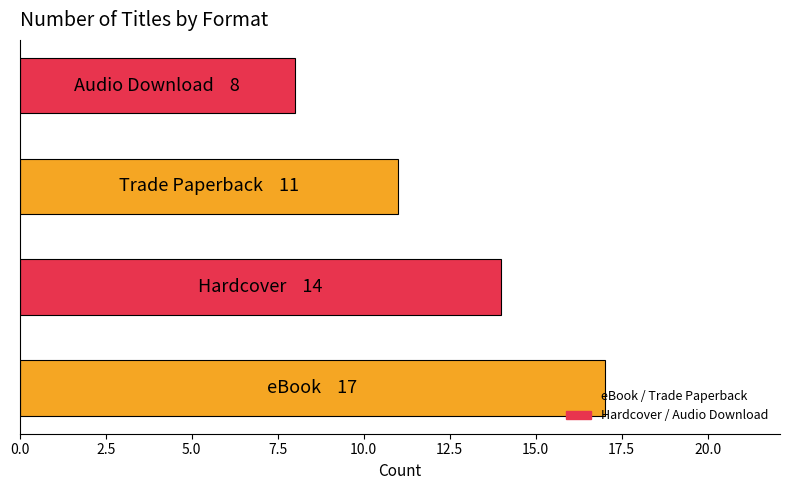

What is the difference between the maximum and minimum values?

9